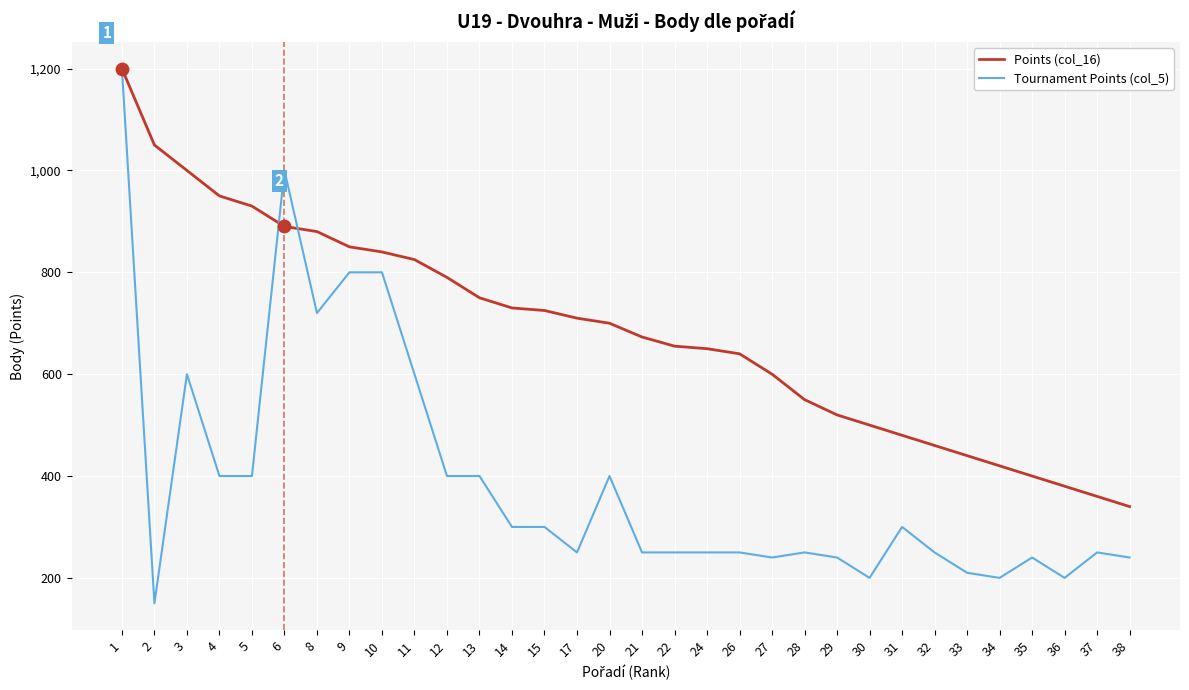

Is the value of Tournament Points (col_5) at 21 greater than the value of Points (col_16) at 38?

No